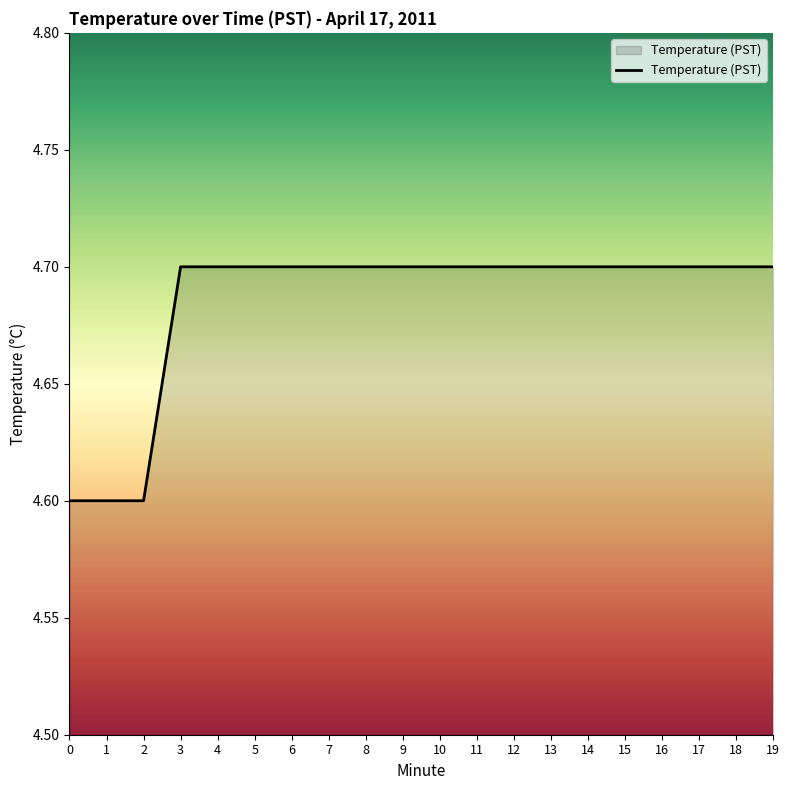

Reading left to right, extract all data points from this chart.

0=4.6	1=4.6	2=4.6	3=4.7	4=4.7	5=4.7	6=4.7	7=4.7	8=4.7	9=4.7	10=4.7	11=4.7	12=4.7	13=4.7	14=4.7	15=4.7	16=4.7	17=4.7	18=4.7	19=4.7